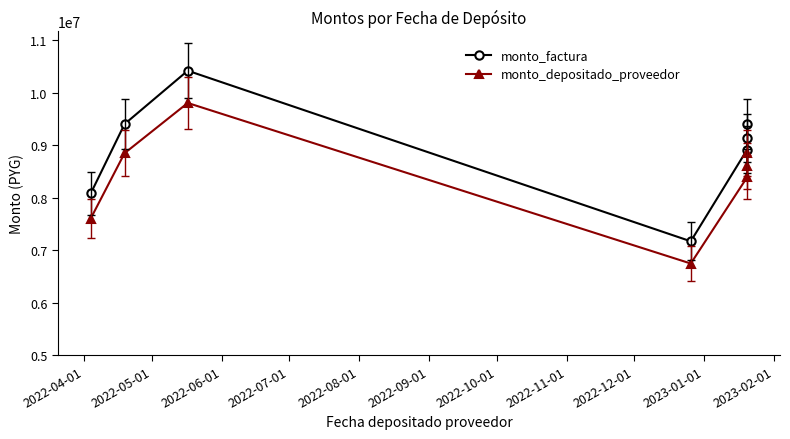

What is the sum of the monto_depositado_proveedor values at 2022-06-01 and 2022-10-01?

18646815